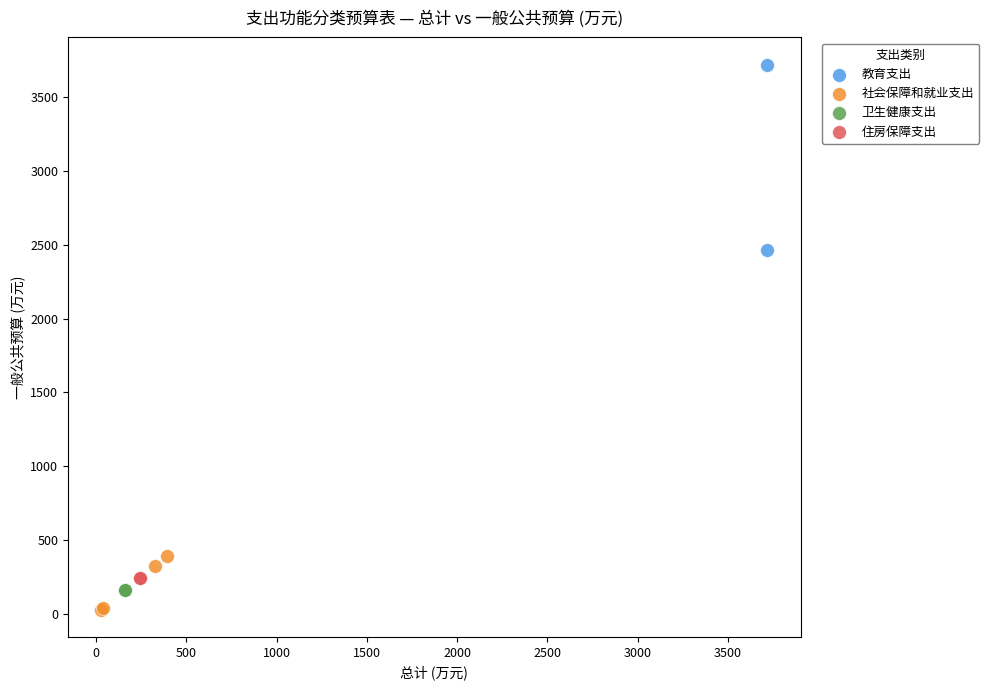

Which series reaches the maximum Y coordinate?

教育支出